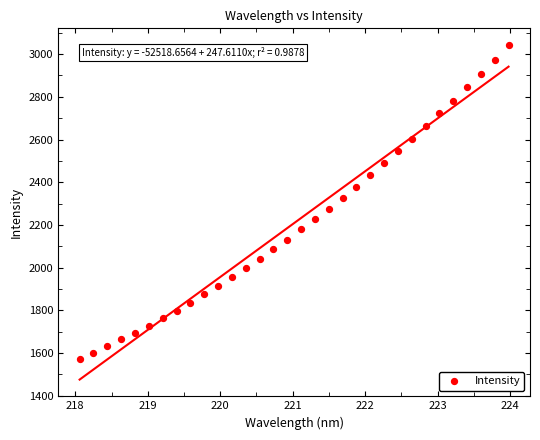

What is the range of X values (max minus min)?

5.9